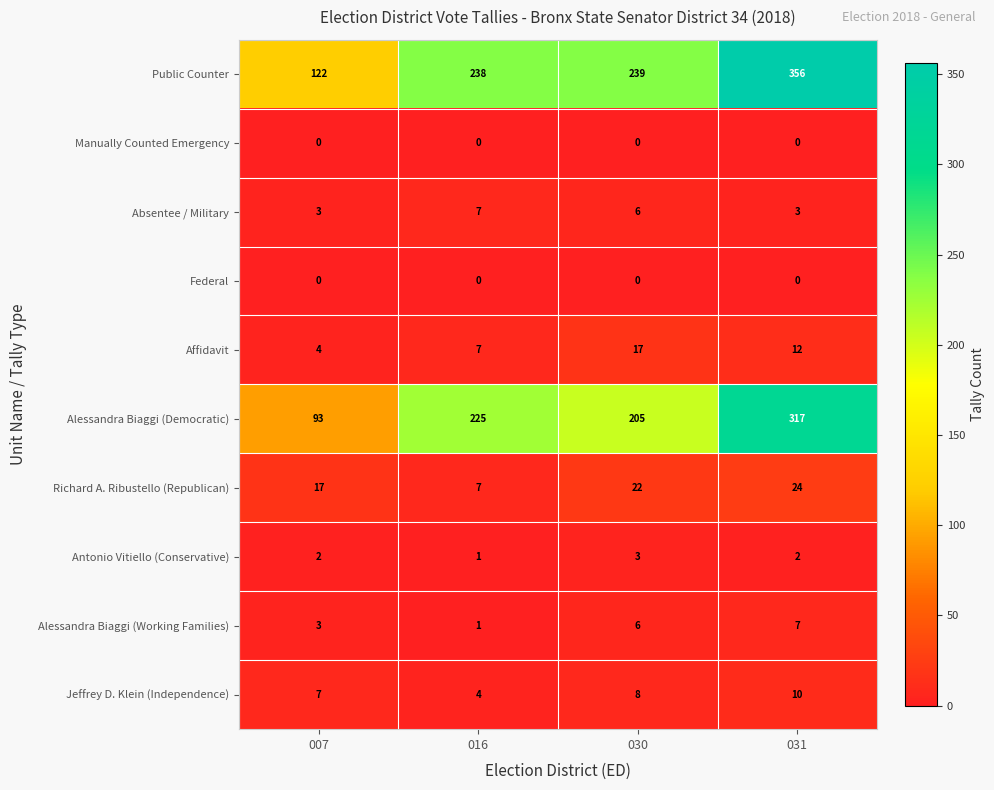

The Absentee / Military series shows 4 at 007. True or false?

False